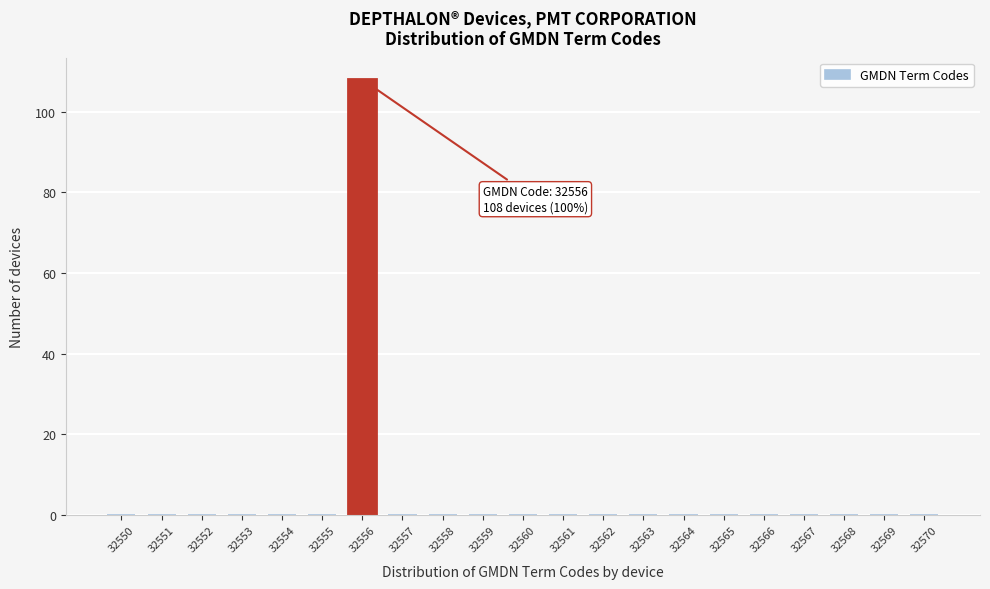

Reading right to left, extract all data points from this chart.

32570=0	32569=0	32568=0	32567=0	32566=0	32565=0	32564=0	32563=0	32562=0	32561=0	32560=0	32559=0	32558=0	32557=0	32556=108	32555=0	32554=0	32553=0	32552=0	32551=0	32550=0